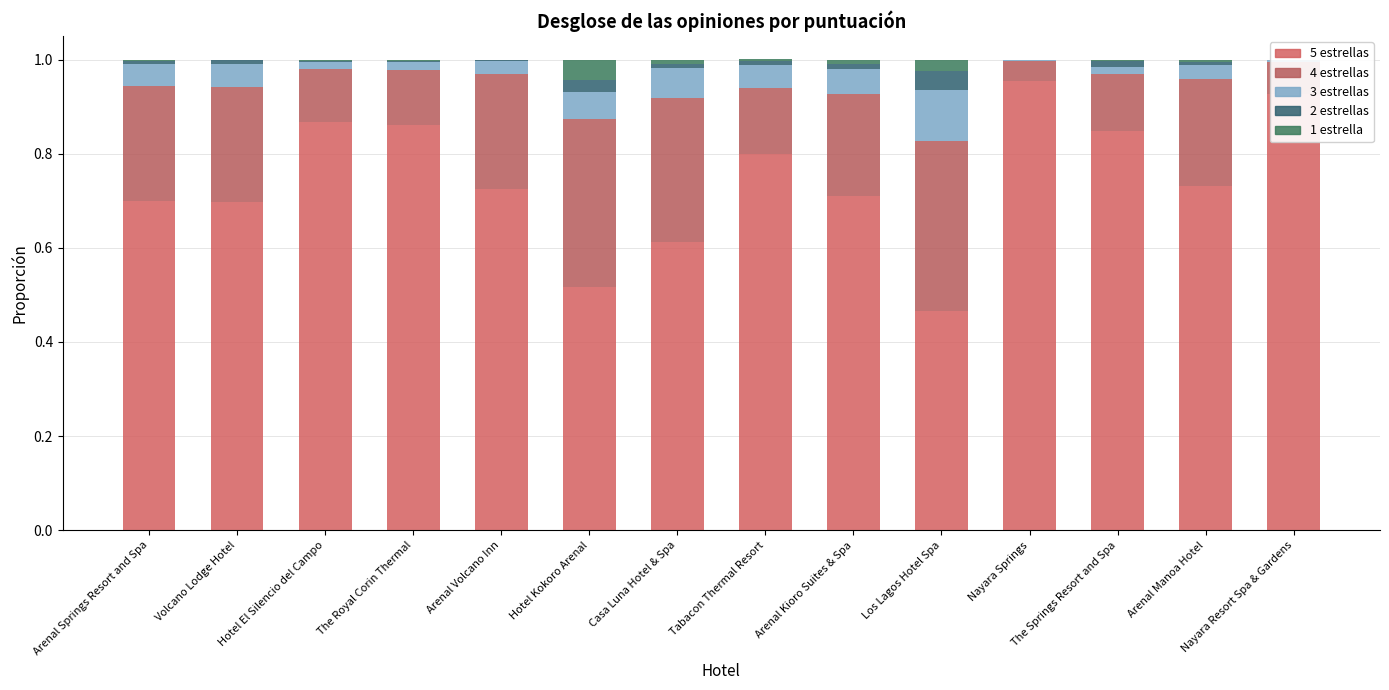

Reading left to right, extract all data points from this chart.

5: Arenal Springs Resort and Spa=0.7	Volcano Lodge Hotel=0.7	Hotel El Silencio del Campo=0.9	The Royal Corin Thermal=0.9	Arenal Volcano Inn=0.7	Hotel Kokoro Arenal=0.5	Casa Luna Hotel & Spa=0.6	Tabacon Thermal Resort=0.8	Arenal Kioro Suites & Spa=0.7	Los Lagos Hotel Spa=0.5	Nayara Springs=1.0	The Springs Resort and Spa=0.8	Arenal Manoa Hotel=0.7	Nayara Resort Spa & Gardens=0.9
4: Arenal Springs Resort and Spa=0.2	Volcano Lodge Hotel=0.2	Hotel El Silencio del Campo=0.1	The Royal Corin Thermal=0.1	Arenal Volcano Inn=0.2	Hotel Kokoro Arenal=0.4	Casa Luna Hotel & Spa=0.3	Tabacon Thermal Resort=0.1	Arenal Kioro Suites & Spa=0.2	Los Lagos Hotel Spa=0.4	Nayara Springs=0.0	The Springs Resort and Spa=0.1	Arenal Manoa Hotel=0.2	Nayara Resort Spa & Gardens=0.1
3: Arenal Springs Resort and Spa=0.0	Volcano Lodge Hotel=0.0	Hotel El Silencio del Campo=0.0	The Royal Corin Thermal=0.0	Arenal Volcano Inn=0.0	Hotel Kokoro Arenal=0.1	Casa Luna Hotel & Spa=0.1	Tabacon Thermal Resort=0.0	Arenal Kioro Suites & Spa=0.1	Los Lagos Hotel Spa=0.1	Nayara Springs=0.0	The Springs Resort and Spa=0.0	Arenal Manoa Hotel=0.0	Nayara Resort Spa & Gardens=0.0
2: Arenal Springs Resort and Spa=0.0	Volcano Lodge Hotel=0.0	Hotel El Silencio del Campo=0.0	The Royal Corin Thermal=0.0	Arenal Volcano Inn=0.0	Hotel Kokoro Arenal=0.0	Casa Luna Hotel & Spa=0.0	Tabacon Thermal Resort=0.0	Arenal Kioro Suites & Spa=0.0	Los Lagos Hotel Spa=0.0	Nayara Springs=0.0	The Springs Resort and Spa=0.0	Arenal Manoa Hotel=0.0	Nayara Resort Spa & Gardens=0.0
1: Arenal Springs Resort and Spa=0.0	Volcano Lodge Hotel=0.0	Hotel El Silencio del Campo=0.0	The Royal Corin Thermal=0.0	Arenal Volcano Inn=0.0	Hotel Kokoro Arenal=0.0	Casa Luna Hotel & Spa=0.0	Tabacon Thermal Resort=0.0	Arenal Kioro Suites & Spa=0.0	Los Lagos Hotel Spa=0.0	Nayara Springs=0.0	The Springs Resort and Spa=0.0	Arenal Manoa Hotel=0.0	Nayara Resort Spa & Gardens=0.0